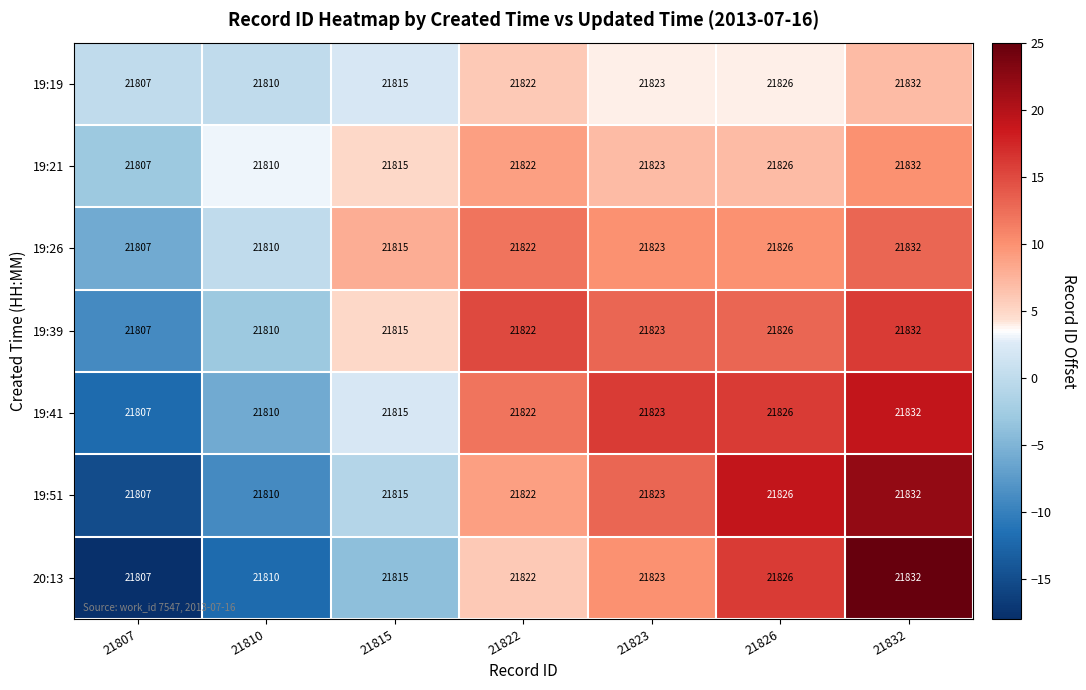

Is it true that 19:41 equals 21832 at 21832?

True